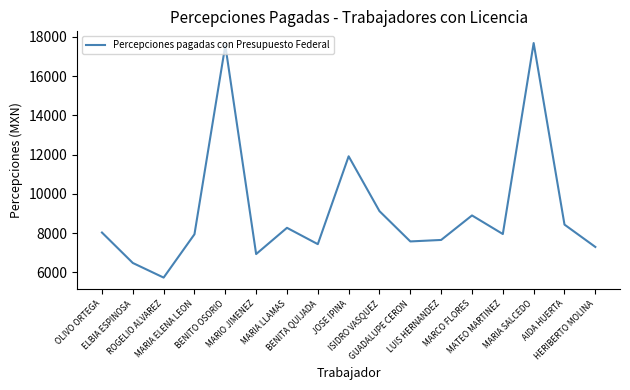

Which category has the lowest value across all series?

ROGELIO ALVAREZ